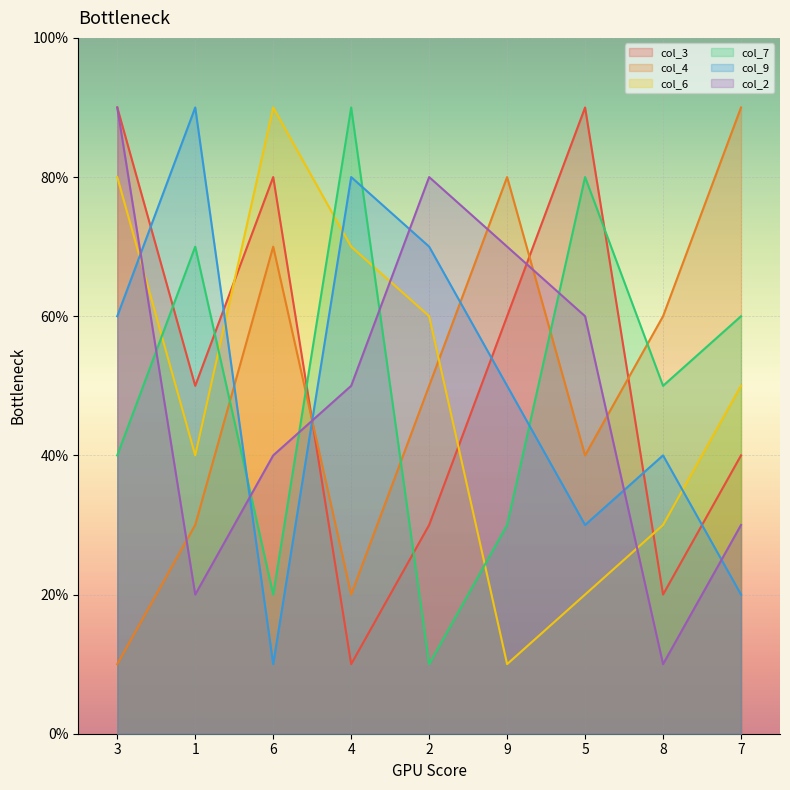

What is the sum of all col_2 values?

45